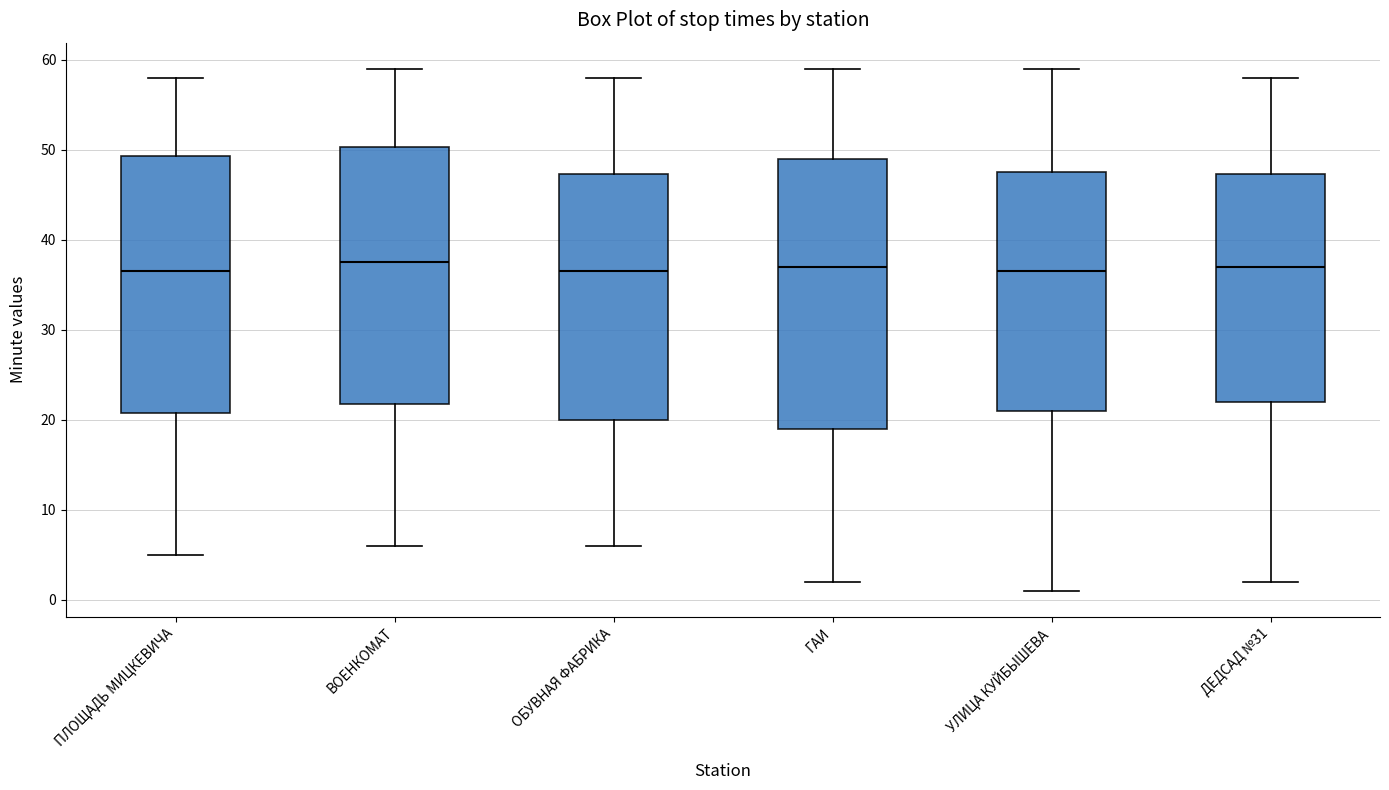

Where does the median line of the box for ДЕДСАД №31 sit on the y-axis? The values are not printed on the chart, so give them approximately, as read against the axis.

37